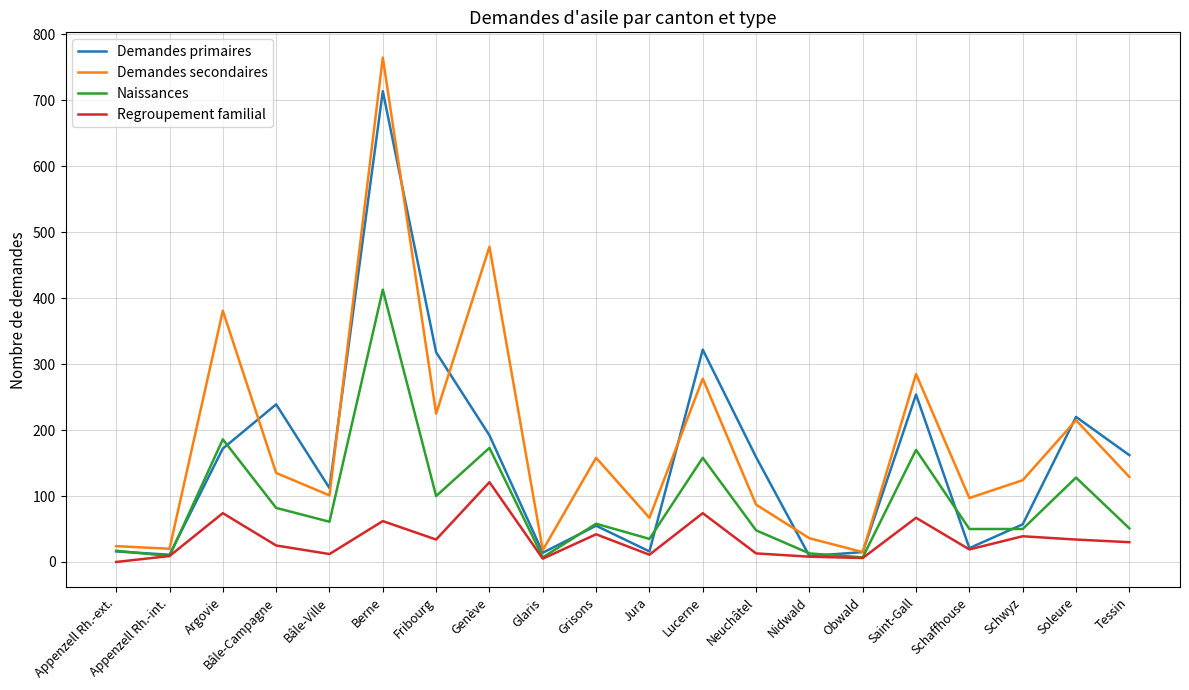

What is the difference between the highest and lowest values at Appenzell Rh.-int.?

11